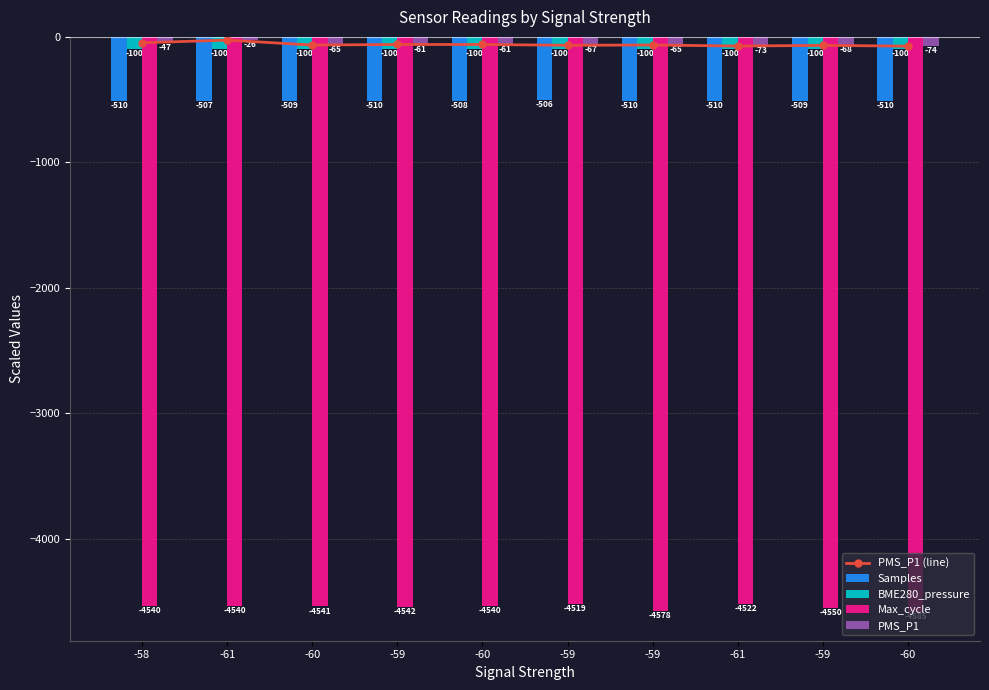

Reading left to right, extract all data points from this chart.

PMS_P1 (line): -47.0	-25.8	-65.0	-60.7	-60.7	-67.0	-64.7	-73.0	-67.7	-73.7
Samples: -509.8	-507.4	-508.7	-509.8	-507.7	-505.9	-509.6	-509.7	-509.1	-509.7
BME280_pressure: -100.0	-100.0	-100.0	-100.0	-100.0	-100.0	-100.0	-100.0	-100.0	-100.0
Max_cycle: -4539.7	-4540.5	-4540.6	-4542.2	-4540.0	-4519.3	-4577.8	-4521.9	-4550.1	-4584.6
PMS_P1: -47.0	-25.8	-65.0	-60.7	-60.7	-67.0	-64.7	-73.0	-67.7	-73.7